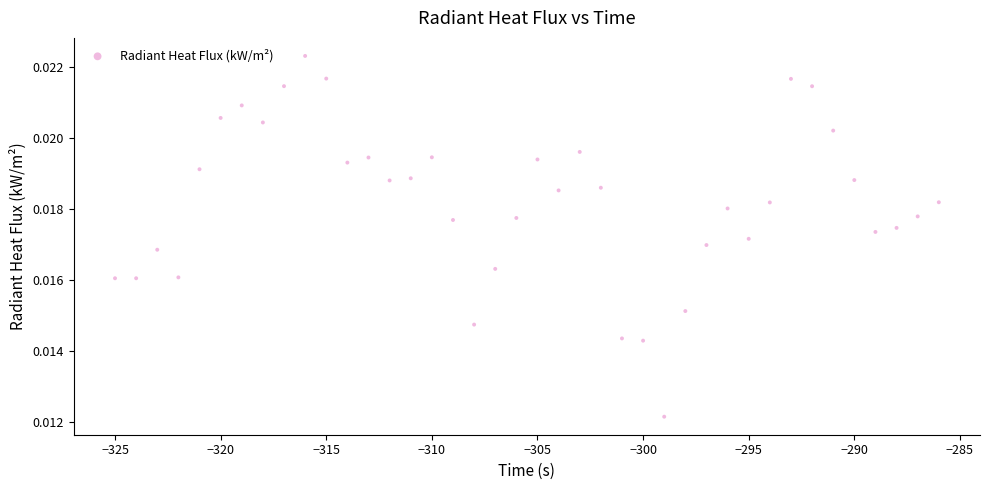

What is the range of X values (max minus min)?

39.0